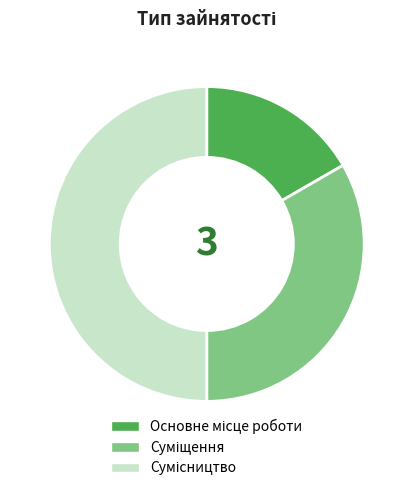

The Сумісництво slice represents 60% of the pie. True or false?

False